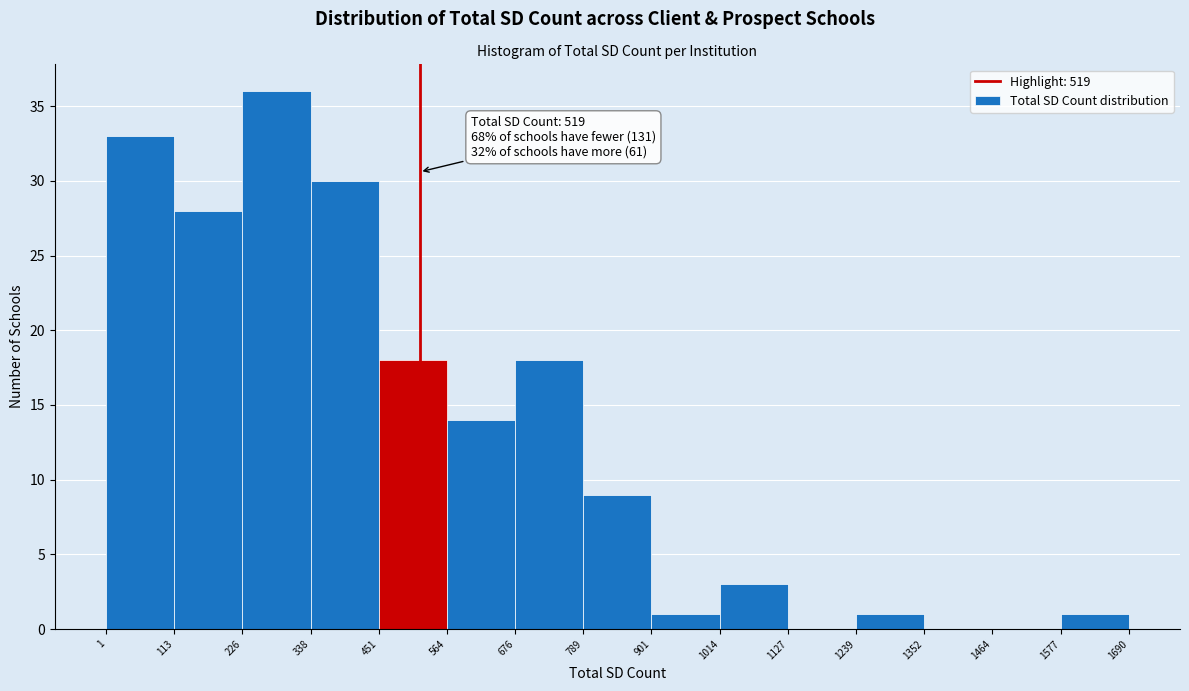

Over which range of the x-axis is the bar tallest?

226 to 338